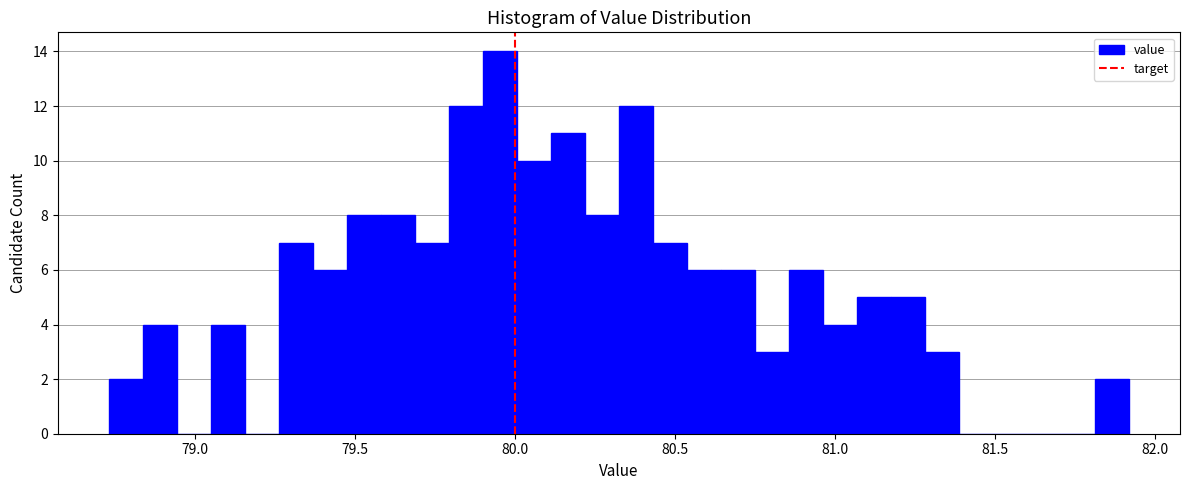

Around what value on the x-axis is the tallest bar? Give the approximate position of its centre, as read against the axis.

79.95